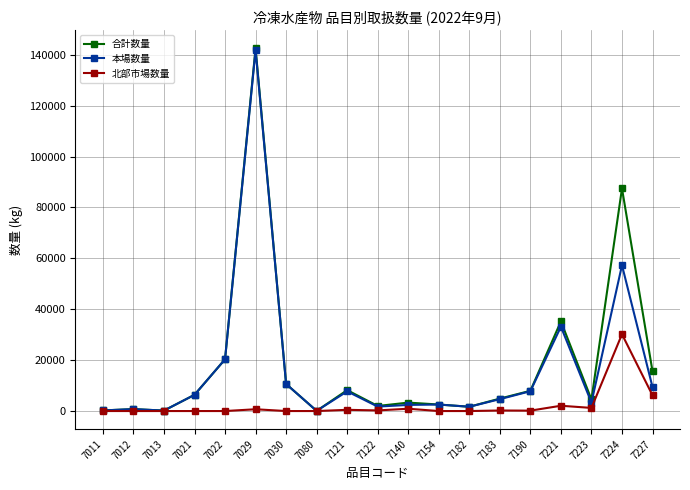

The value of 本場数量 at 7190 is 7797. True or false?

True